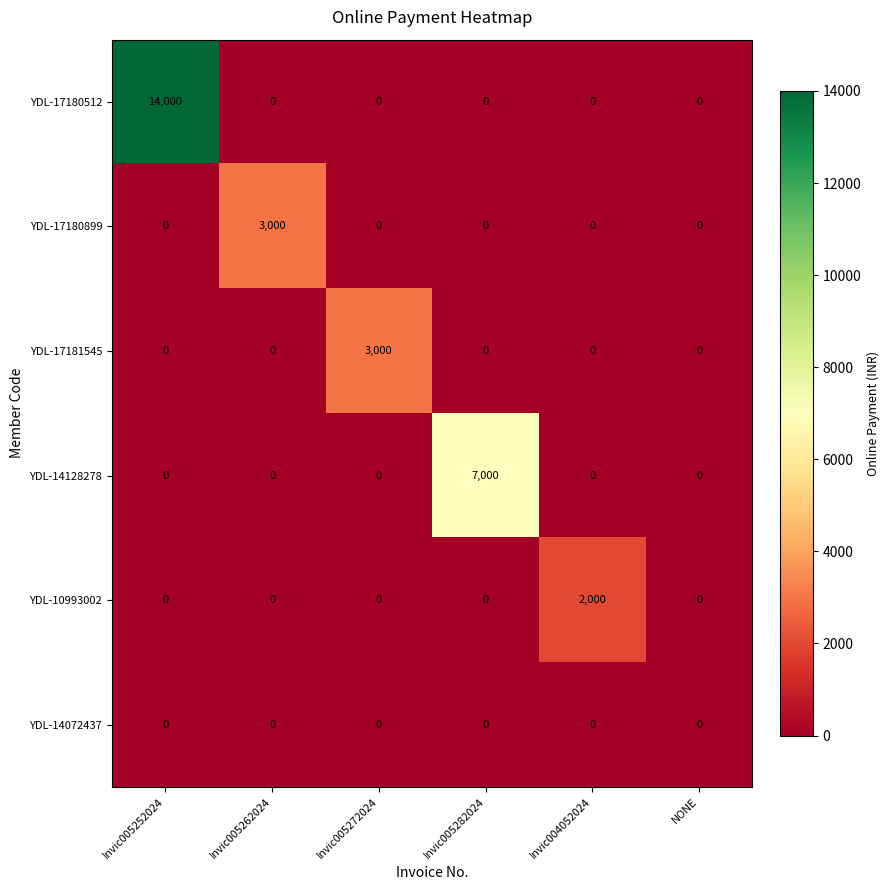

At which category is the sum across all series the highest?

Invic005252024